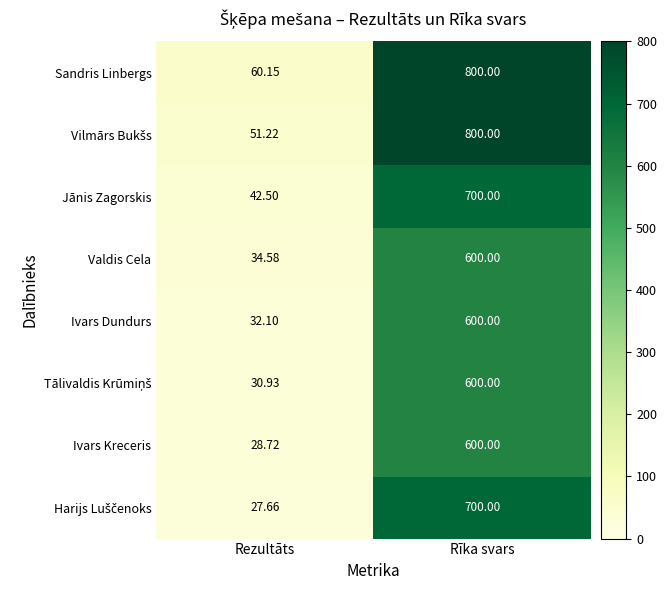

How many categories are shown in the chart?

2